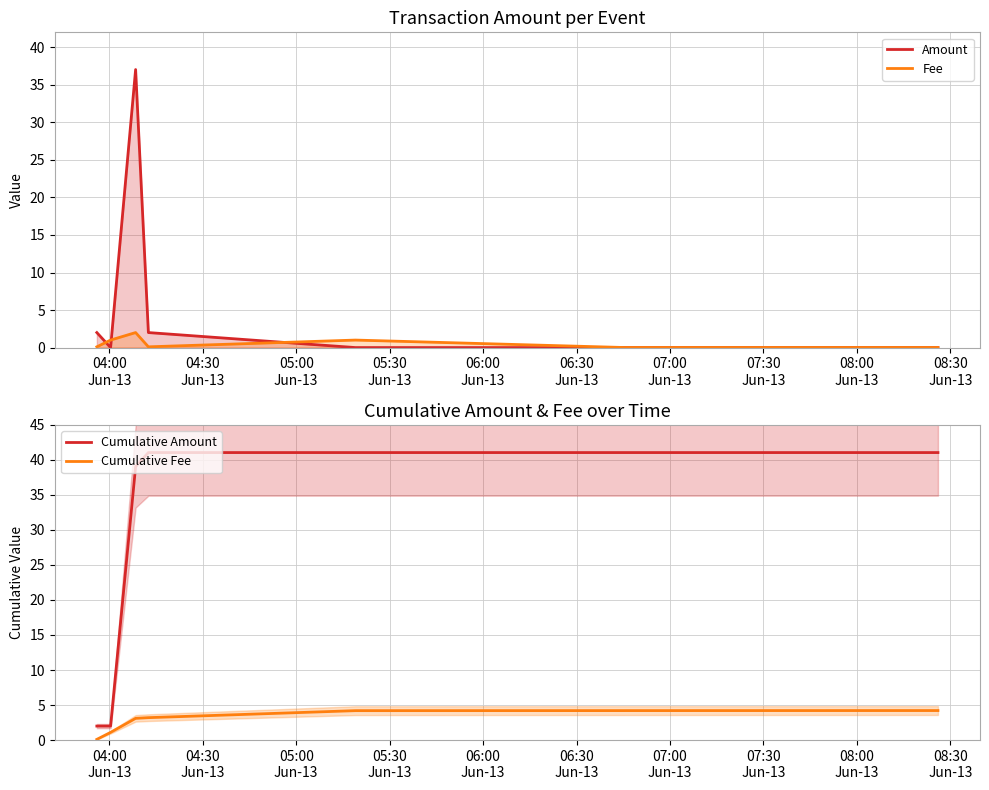

True or false: Cumulative Amount and Cumulative Fee intersect in this chart.

False